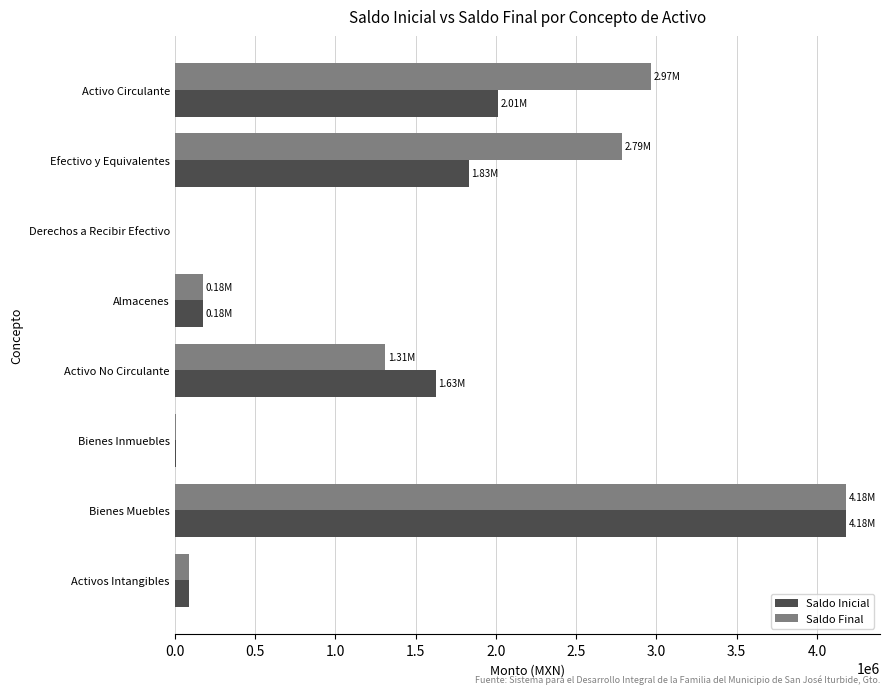

What is the total value across all series at Almacenes?

354449.7